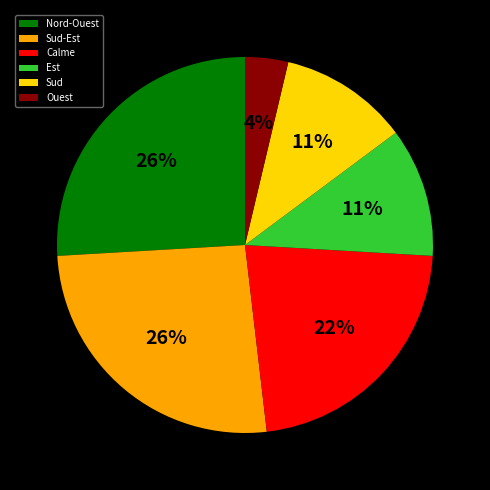

How many segments does this pie chart have?

6